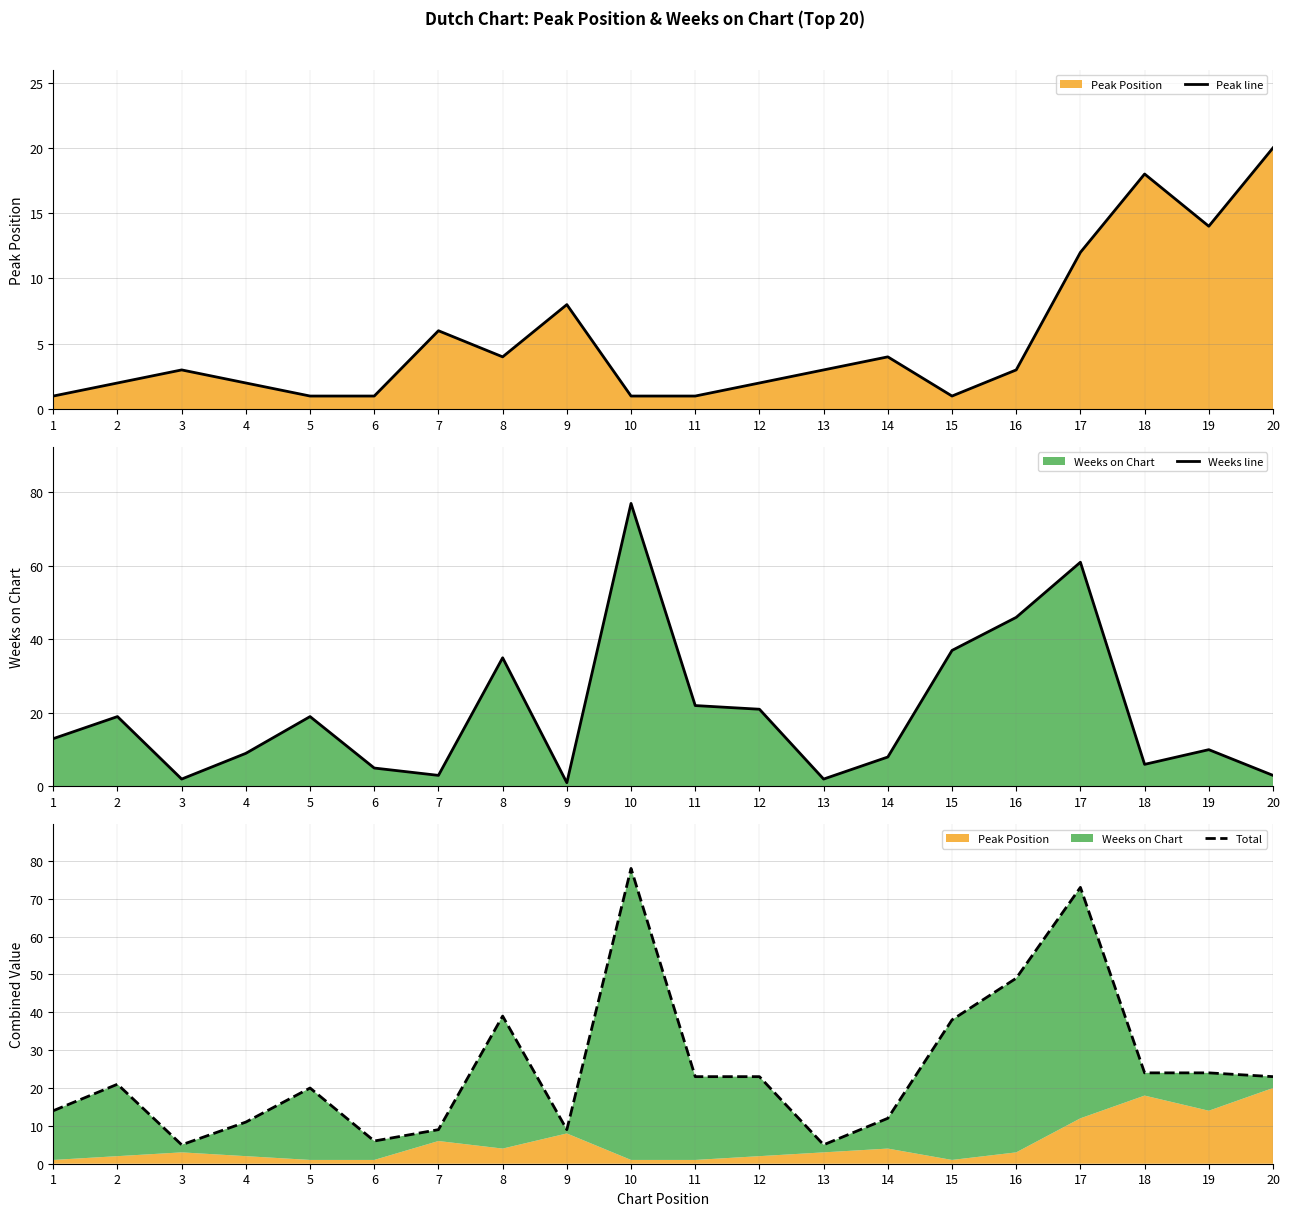

Reading right to left, list all the values displayed in this chart.

Peak line: 20	14	18	12	3	1	4	3	2	1	1	8	4	6	1	1	2	3	2	1
Weeks line: 3	10	6	61	46	37	8	2	21	22	77	1	35	3	5	19	9	2	19	13
Total: 23	24	24	73	49	38	12	5	23	23	78	9	39	9	6	20	11	5	21	14